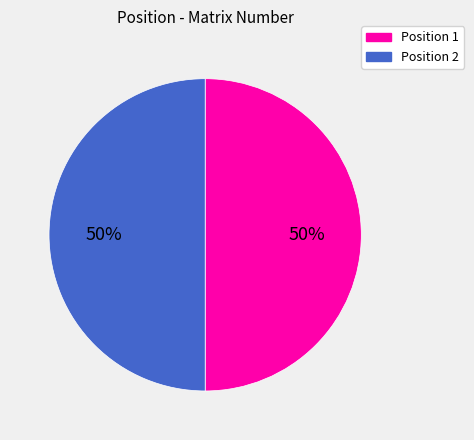

To the nearest percent, what is the average slice percentage?

50%